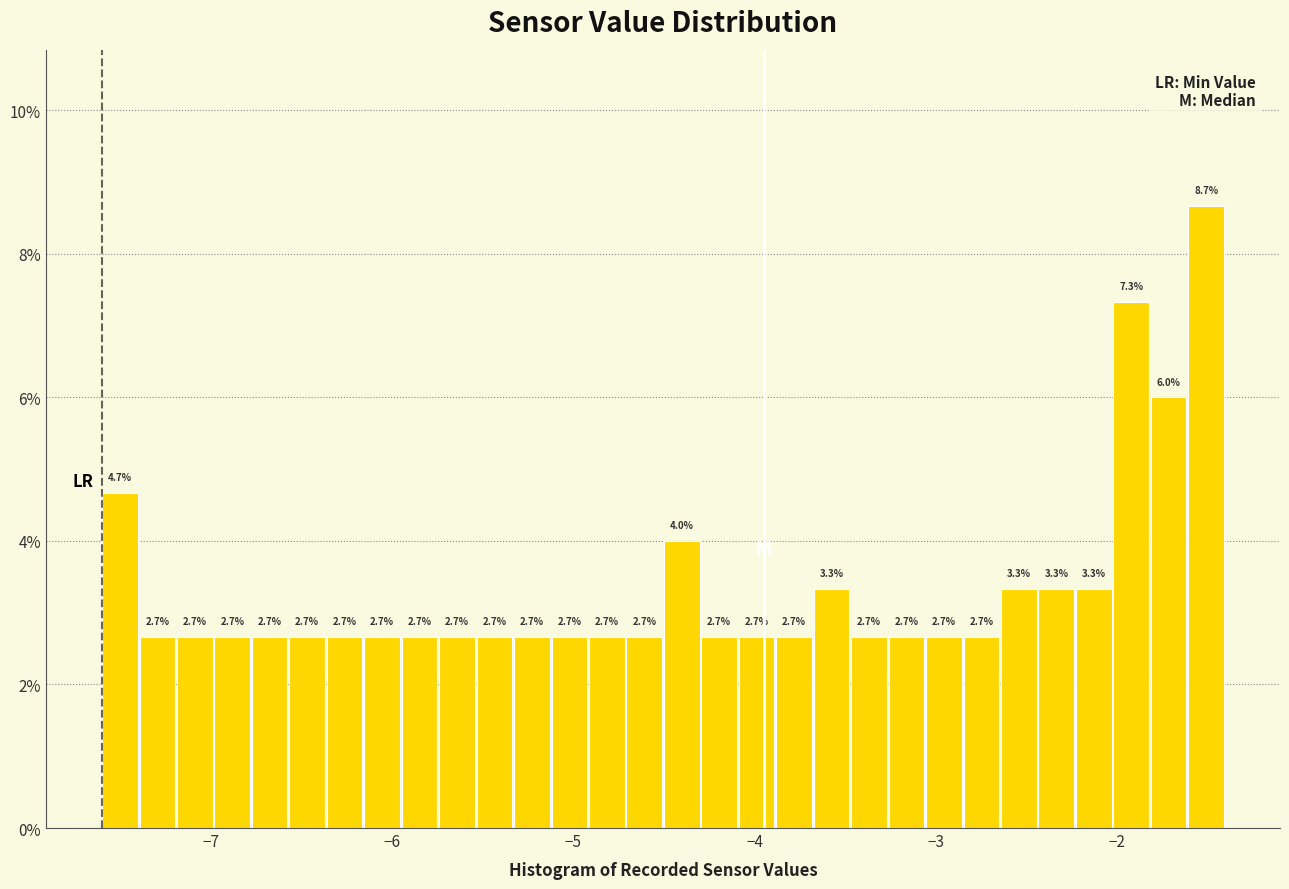

Around what value on the x-axis is the tallest bar? Give the approximate position of its centre, as read against the axis.

-1.5